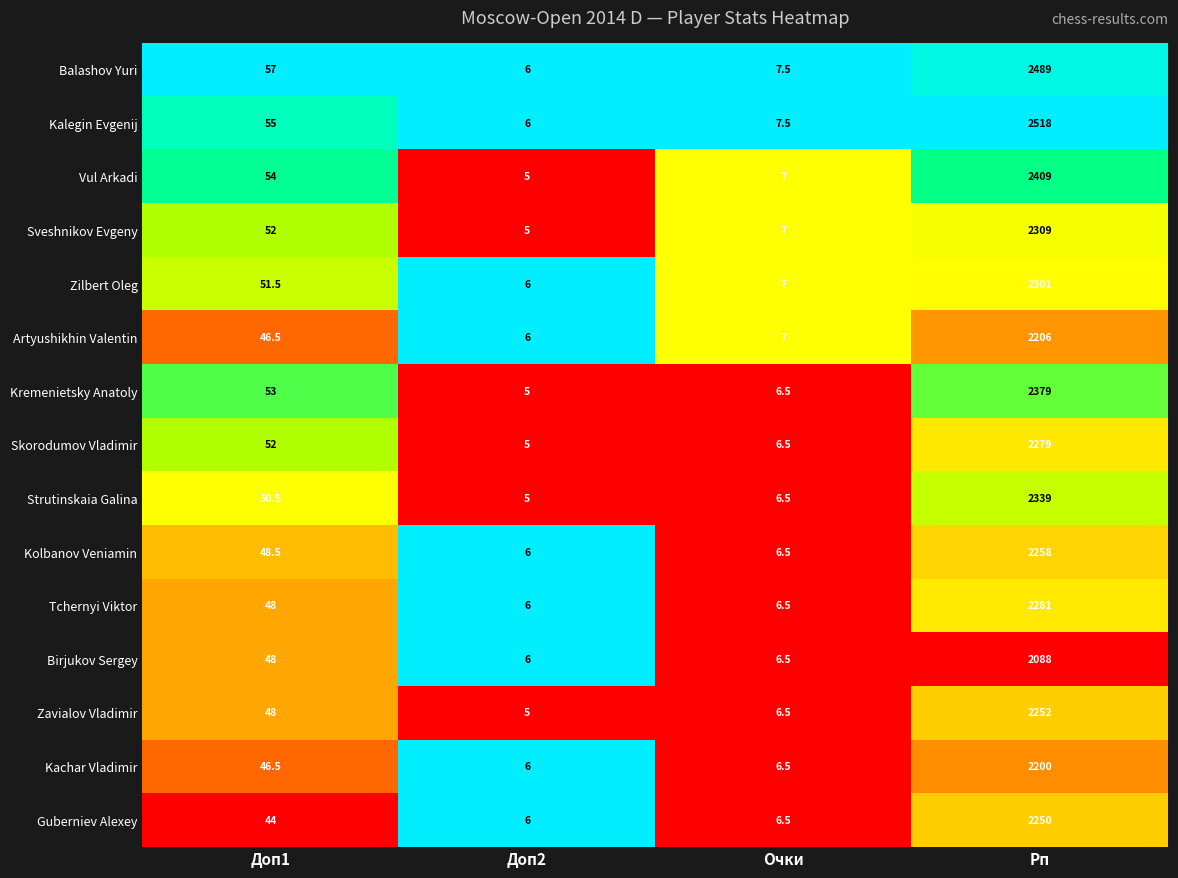

Rank the series by their maximum value, from highest to lowest.

Kalegin Evgenij, Balashov Yuri, Vul Arkadi, Kremenietsky Anatoly, Strutinskaia Galina, Sveshnikov Evgeny, Zilbert Oleg, Tchernyi Viktor, Skorodumov Vladimir, Kolbanov Veniamin, Zavialov Vladimir, Guberniev Alexey, Artyushikhin Valentin, Kachar Vladimir, Birjukov Sergey